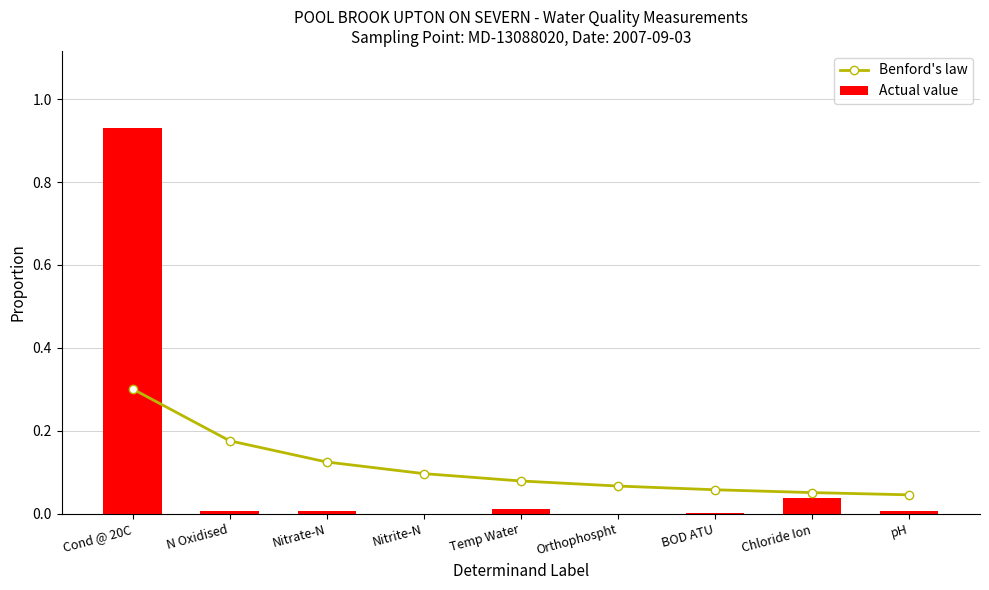

Reading right to left, transcribe all the data shown in this chart.

Benford's law: pH=0.0	Chloride Ion=0.1	BOD ATU=0.1	Orthophospht=0.1	Temp Water=0.1	Nitrite-N=0.1	Nitrate-N=0.1	N Oxidised=0.2	Cond @ 20C=0.3
Actual value: pH=0.0	Chloride Ion=0.0	BOD ATU=0.0	Orthophospht=0.0	Temp Water=0.0	Nitrite-N=0.0	Nitrate-N=0.0	N Oxidised=0.0	Cond @ 20C=0.9